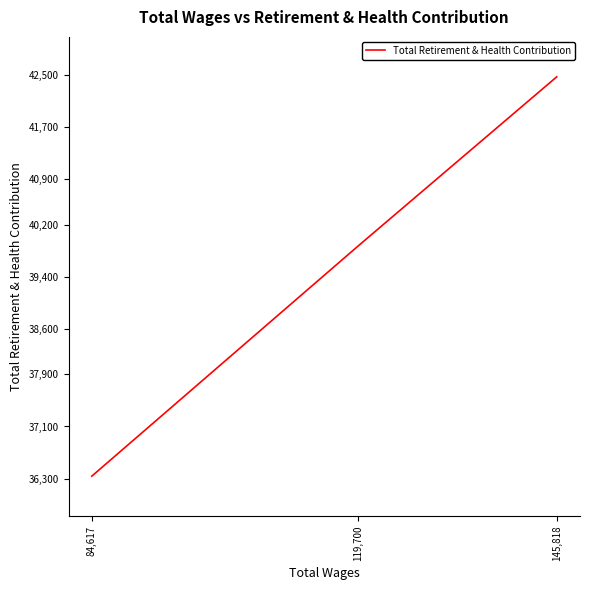

Rank the categories by value from lowest to highest.

84,617, 119,700, 145,818